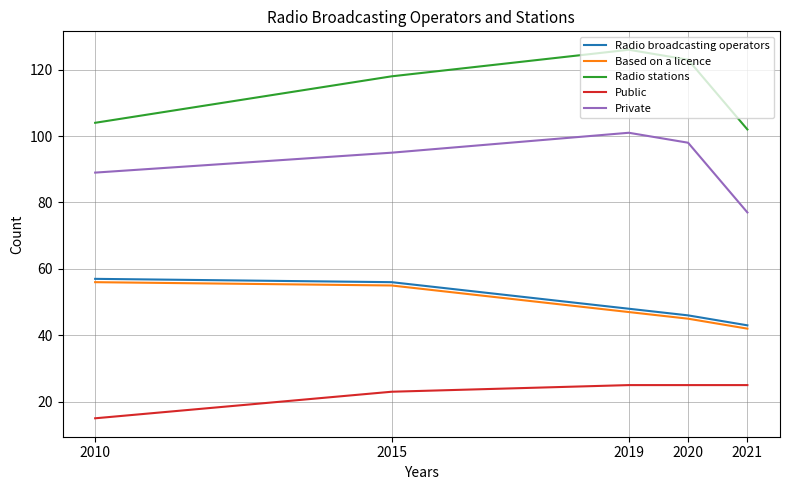

Which series has the largest total across all categories?

Radio stations